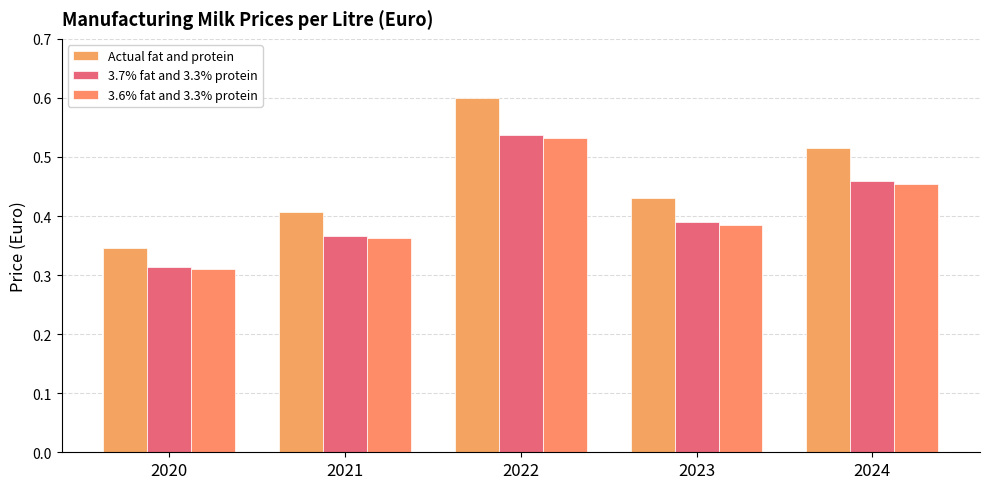

The Actual fat and protein series shows 0.1 at 2020. True or false?

False